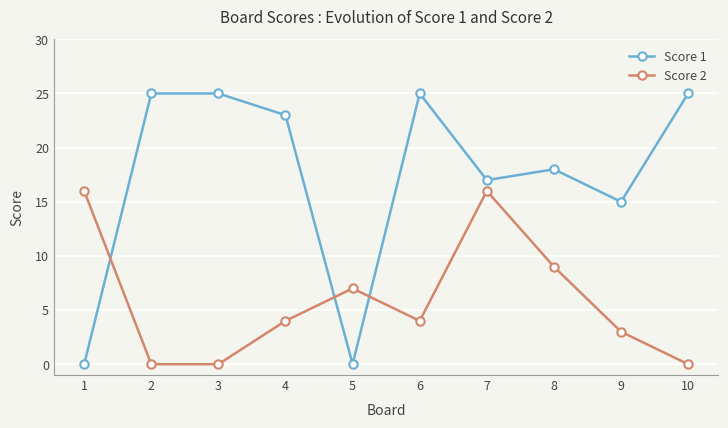

How many intersections are there between Score 2 and Score 1?

3